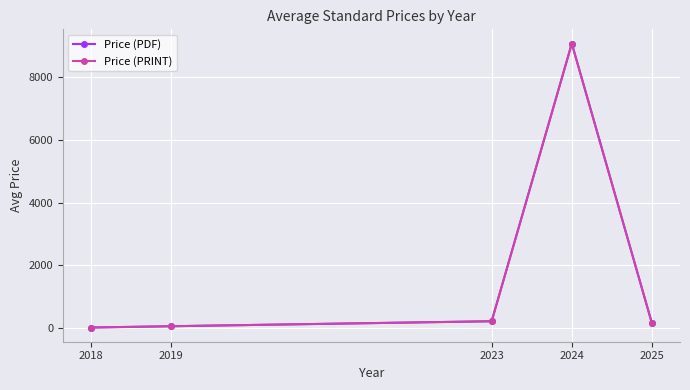

What is the sum of the Price (PDF) values at 2024 and 2019?

9125.0